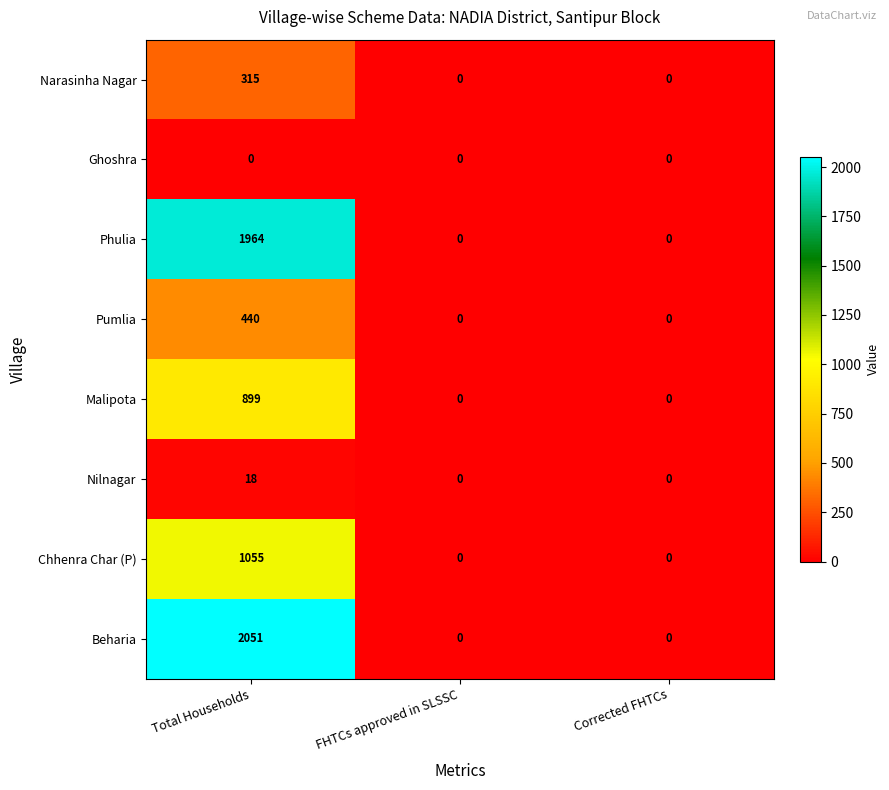

Reading left to right, what are all the values shown in this chart?

Narasinha Nagar: 315	0	0
Ghoshra: 0	0	0
Phulia: 1964	0	0
Pumlia: 440	0	0
Malipota: 899	0	0
Nilnagar: 18	0	0
Chhenra Char (P): 1055	0	0
Beharia: 2051	0	0